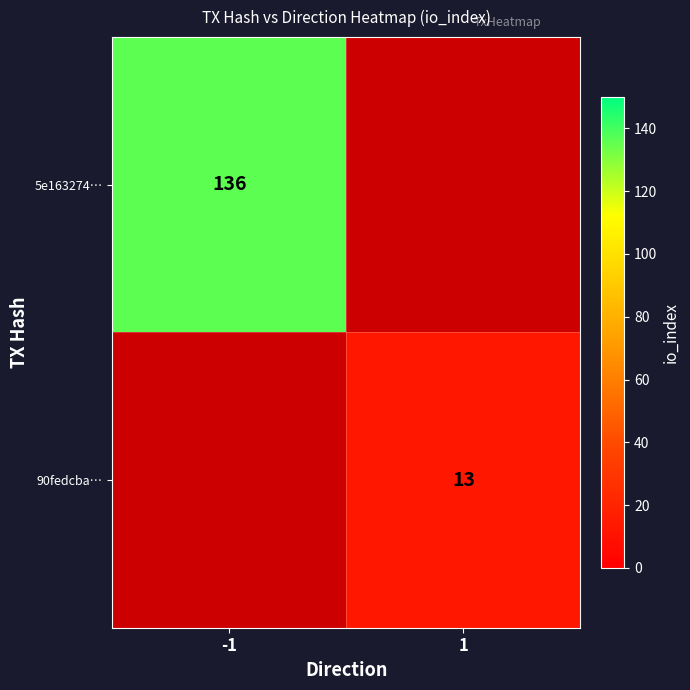

The 90fedcba… series shows 7 at 1. True or false?

False